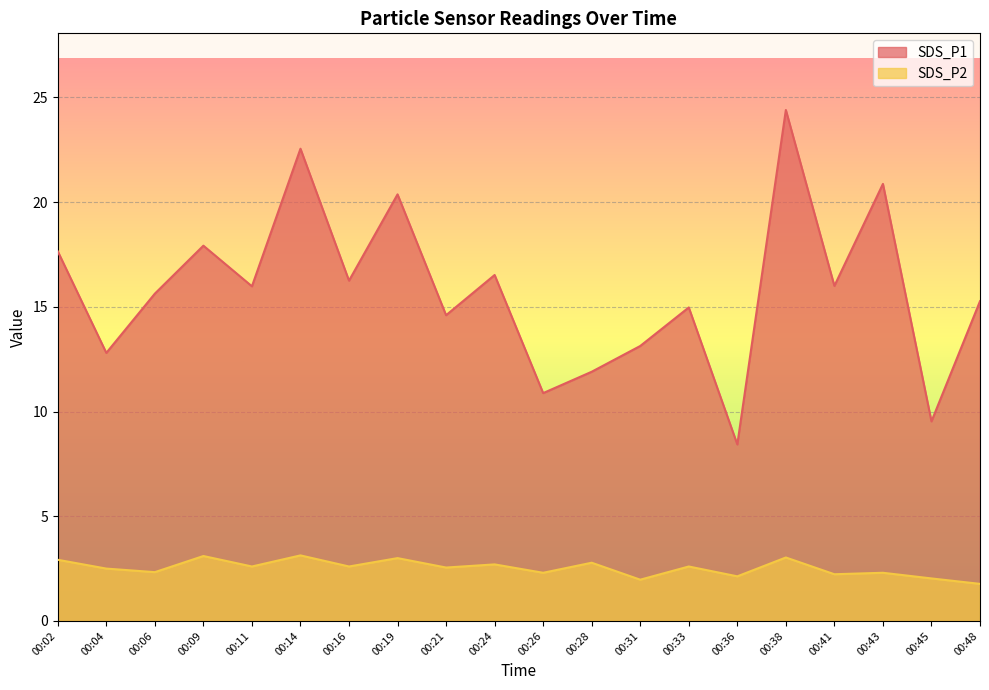

List the series in order of their overall mean, highest first.

SDS_P1, SDS_P2